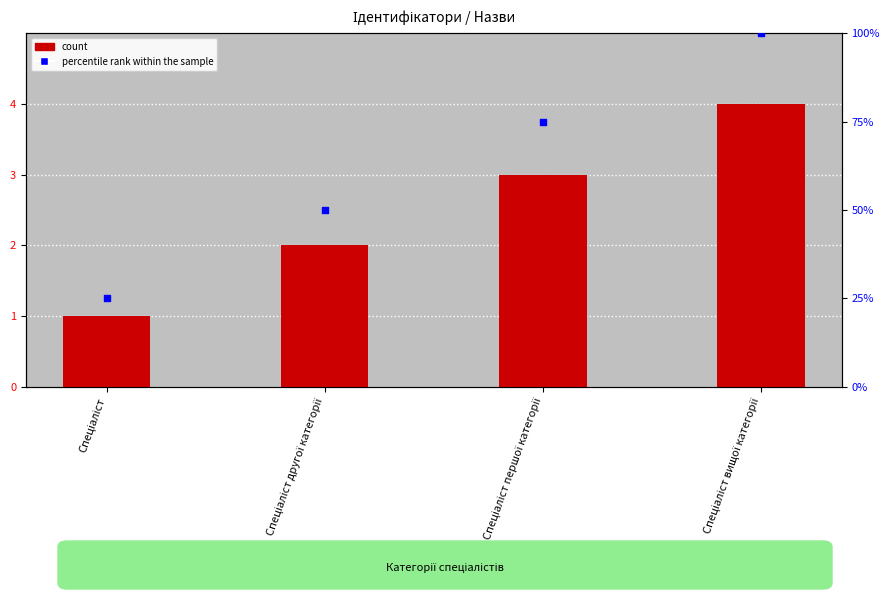

At how many categories does at least one series exceed 97?

1